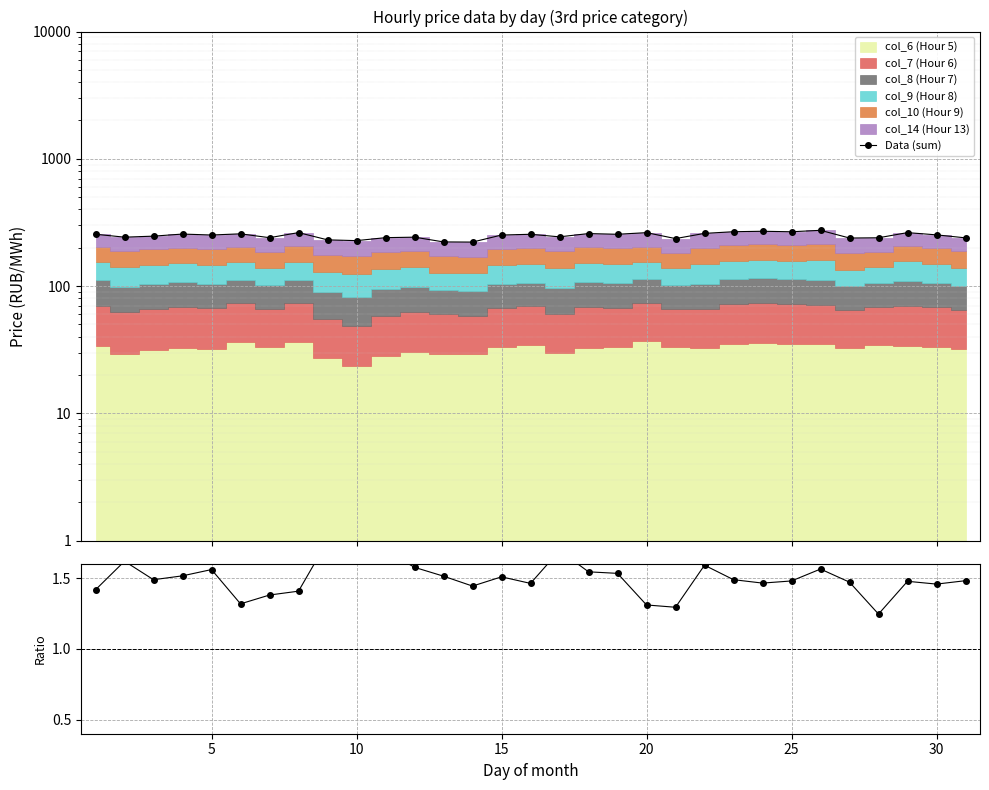

What is the maximum value for Hour9/Hour5?

2.0